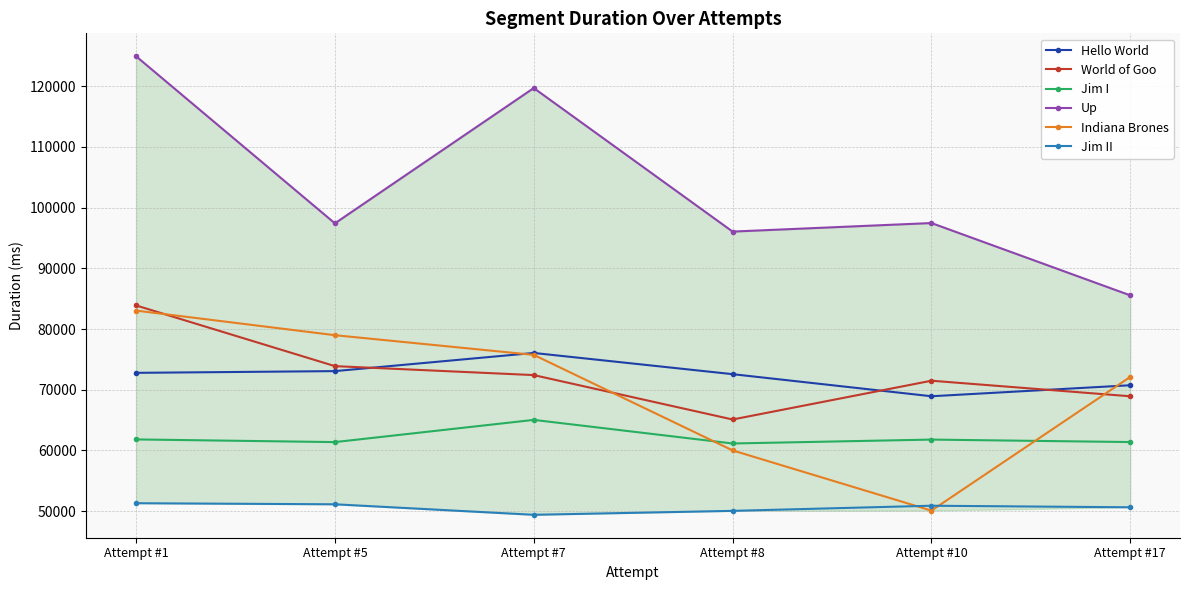

At which label does Up first exceed 97466?

Attempt #1